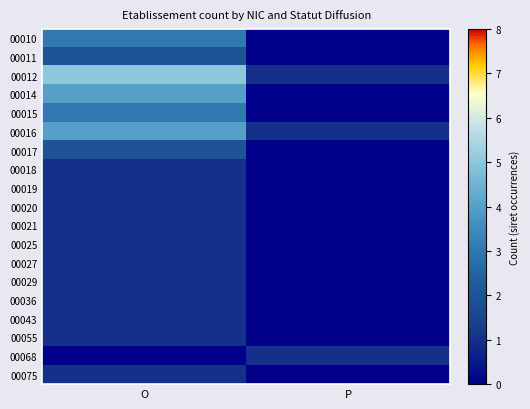

List the series in order of their peak value, highest first.

00012, 00014, 00016, 00010, 00015, 00011, 00017, 00018, 00019, 00020, 00021, 00025, 00027, 00029, 00036, 00043, 00055, 00068, 00075